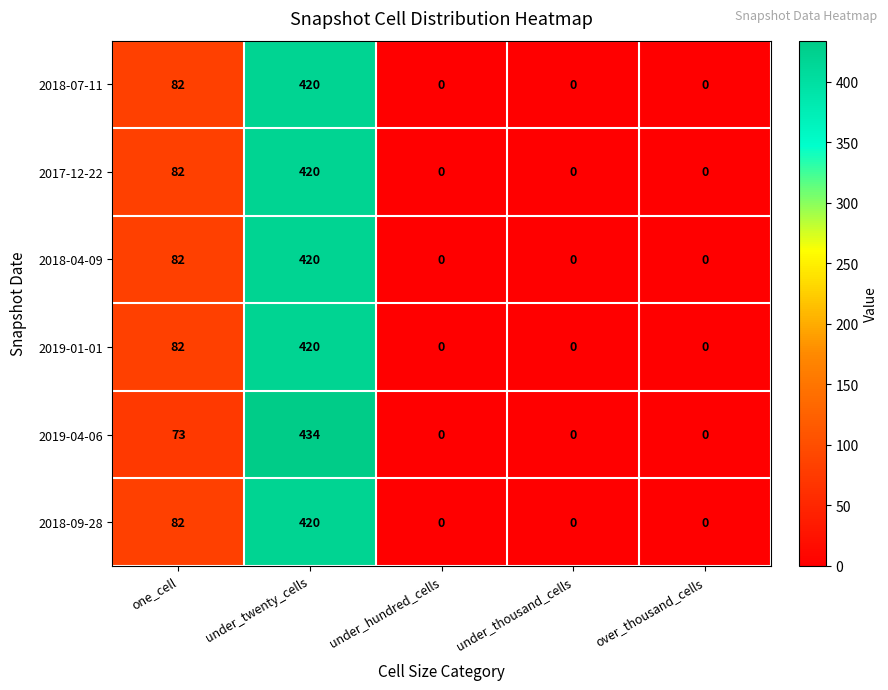

Reading right to left, extract all data points from this chart.

2018-07-11: 0	0	0	420	82
2017-12-22: 0	0	0	420	82
2018-04-09: 0	0	0	420	82
2019-01-01: 0	0	0	420	82
2019-04-06: 0	0	0	434	73
2018-09-28: 0	0	0	420	82